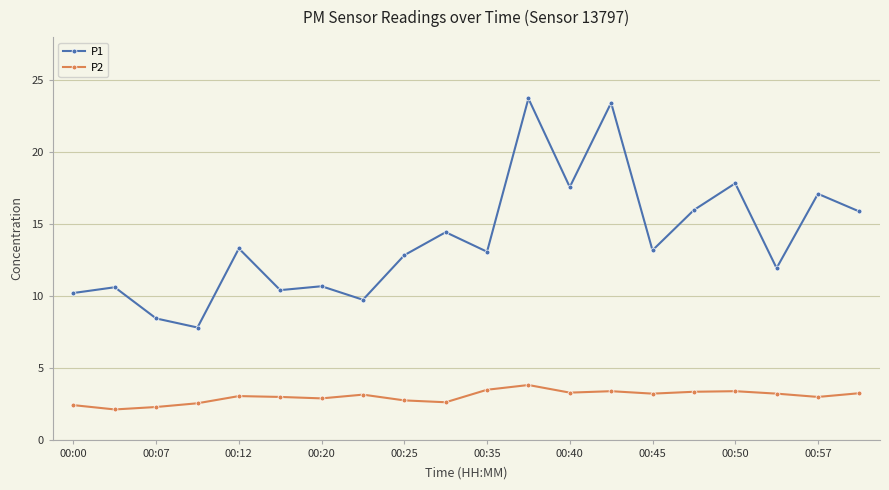

List the series in order of their overall mean, highest first.

P1, P2